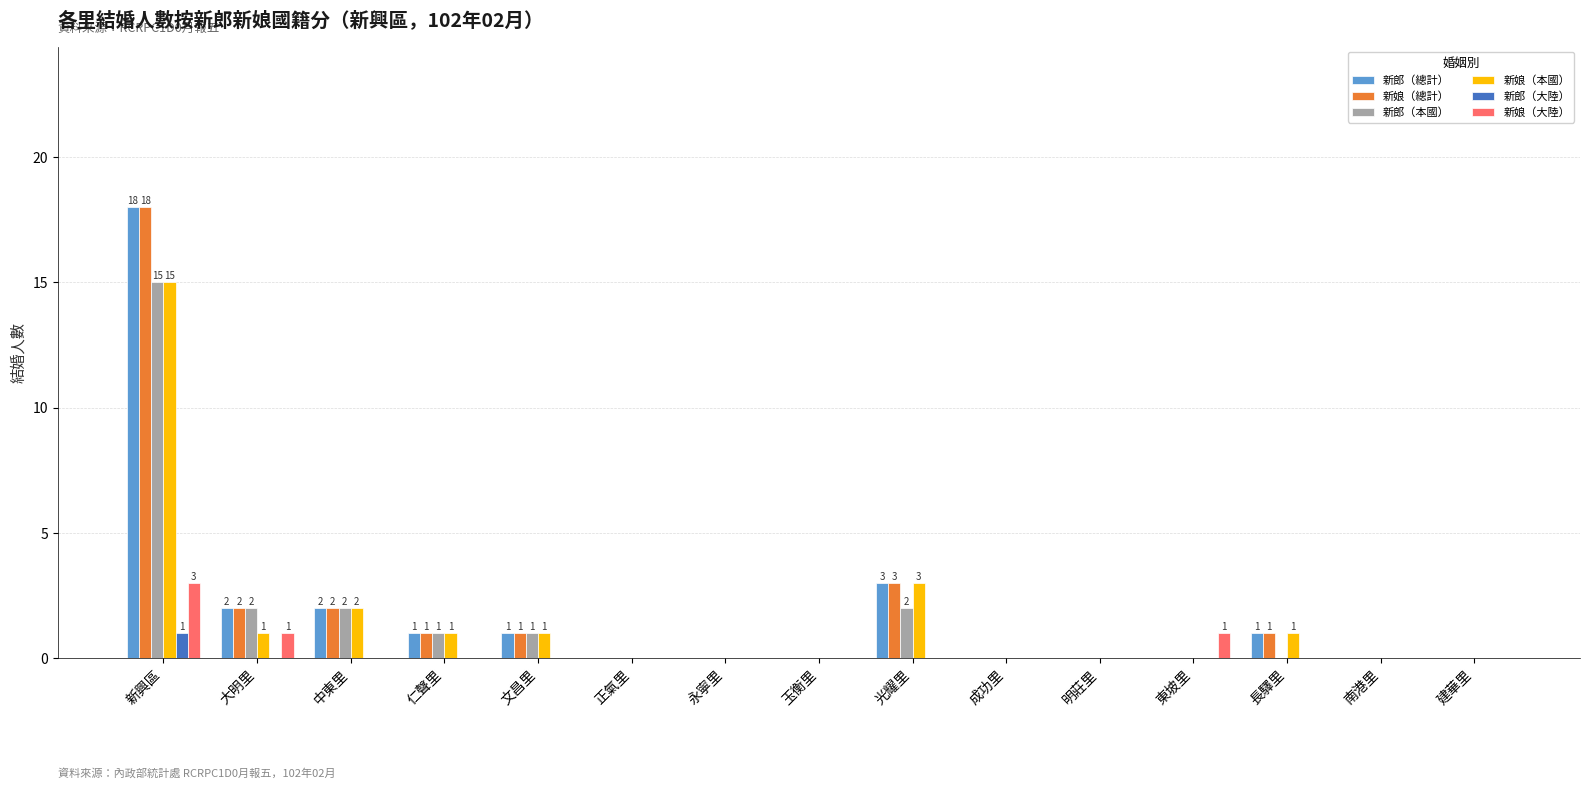

Reading left to right, list all the values displayed in this chart.

新郎（總計）: 18	2	2	1	1	0	0	0	3	0	0	0	1	0	0
新娘（總計）: 18	2	2	1	1	0	0	0	3	0	0	0	1	0	0
新郎（本國）: 15	2	2	1	1	0	0	0	2	0	0	0	0	0	0
新娘（本國）: 15	1	2	1	1	0	0	0	3	0	0	0	1	0	0
新郎（大陸）: 1	0	0	0	0	0	0	0	0	0	0	0	0	0	0
新娘（大陸）: 3	1	0	0	0	0	0	0	0	0	0	1	0	0	0